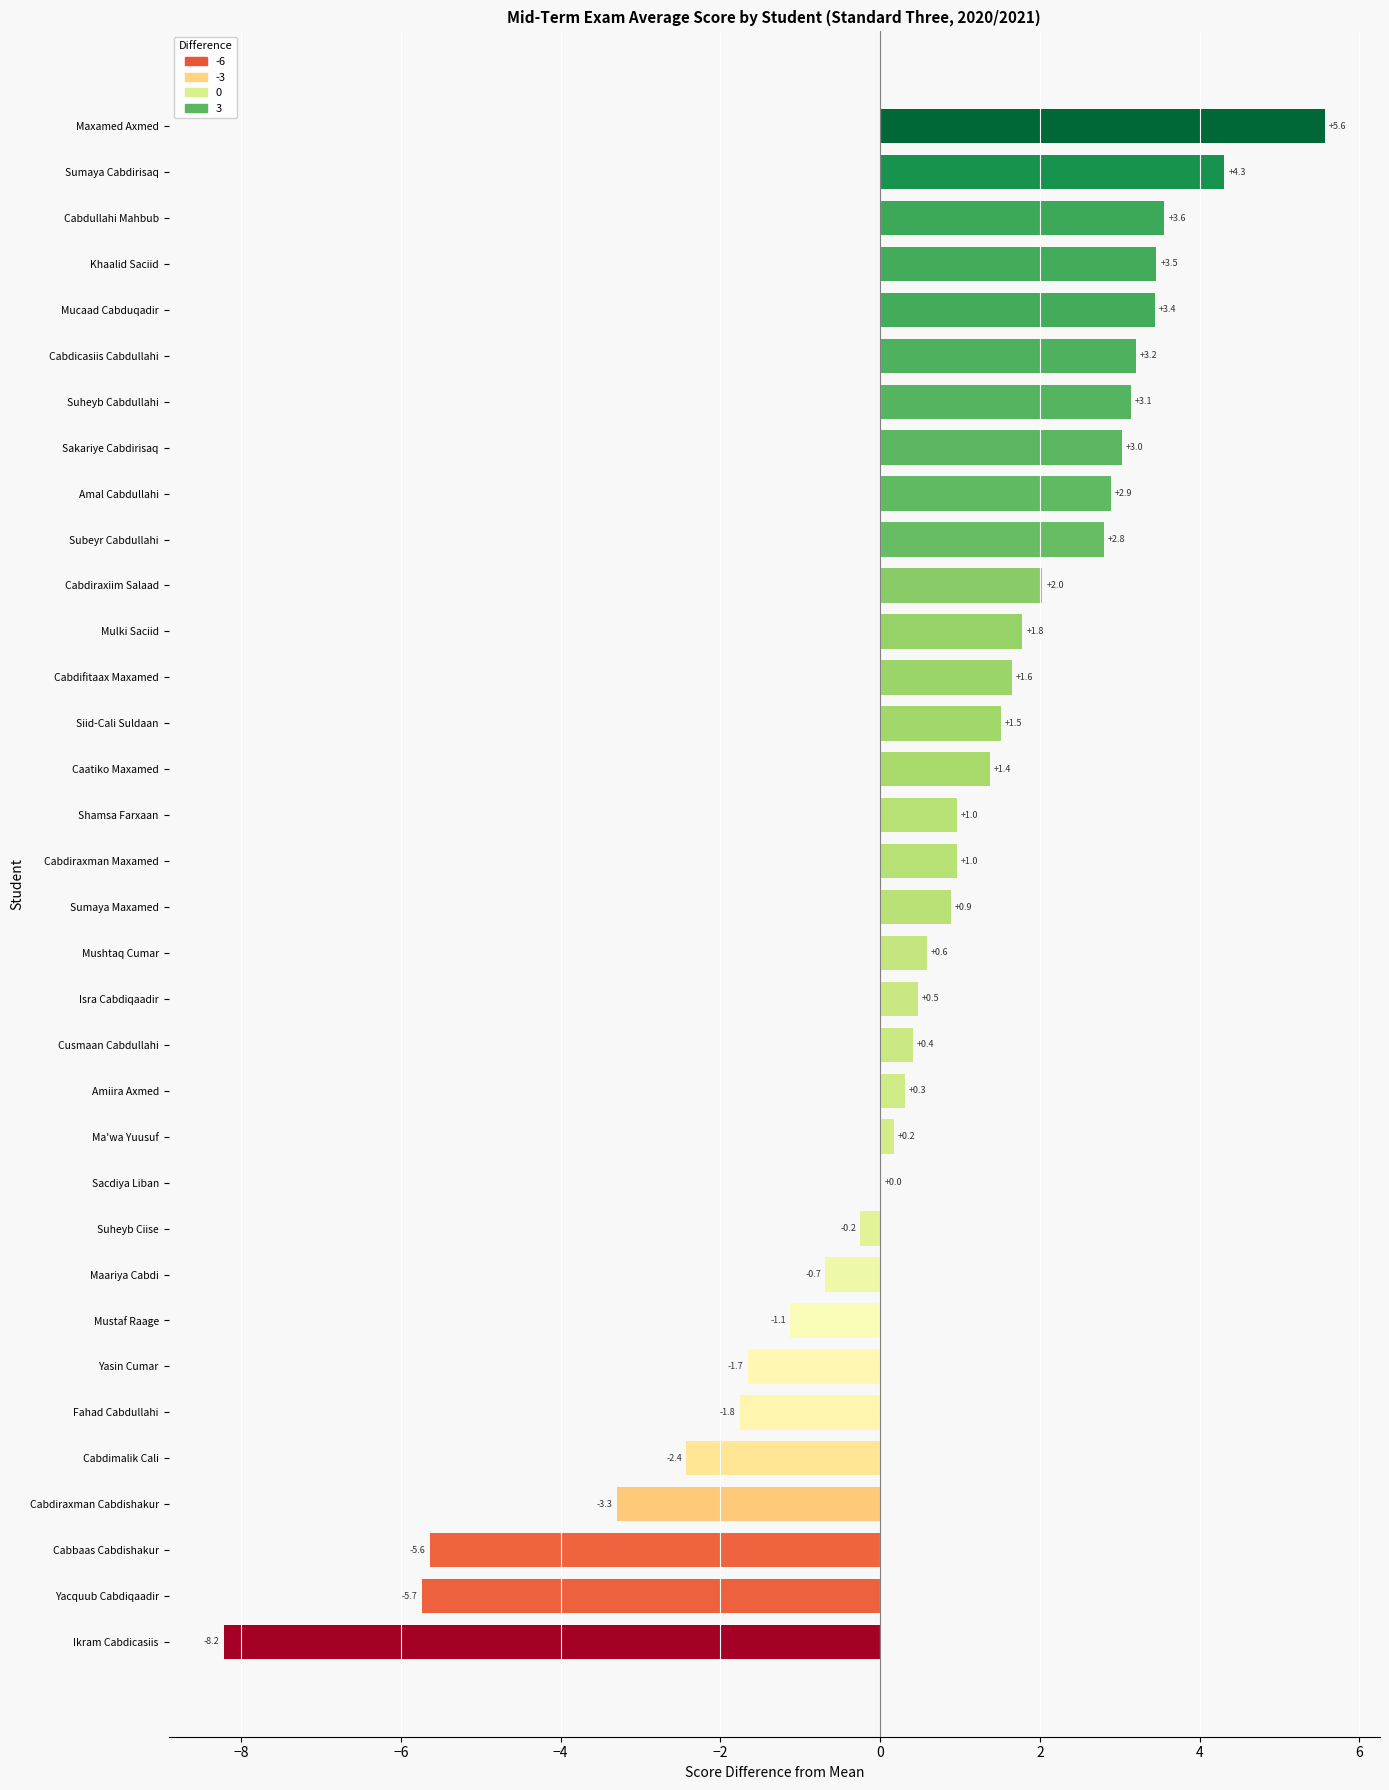

Read the value at Amal Cabdullahi.

2.9